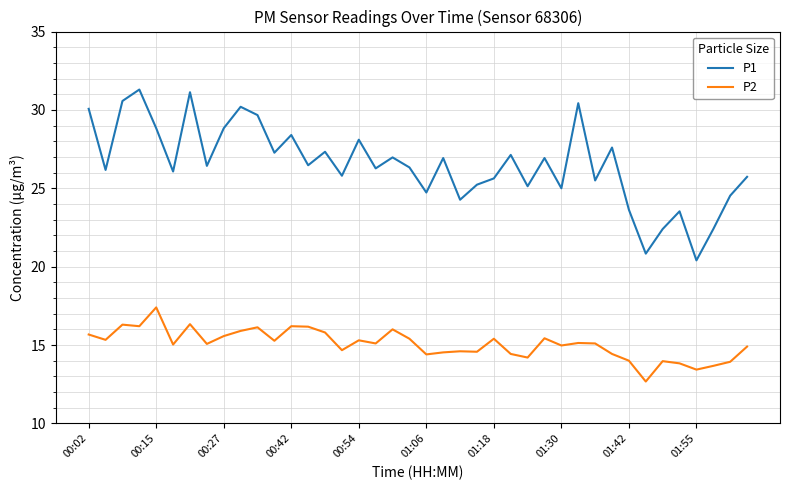

What is the highest value of the P1 series?

31.3